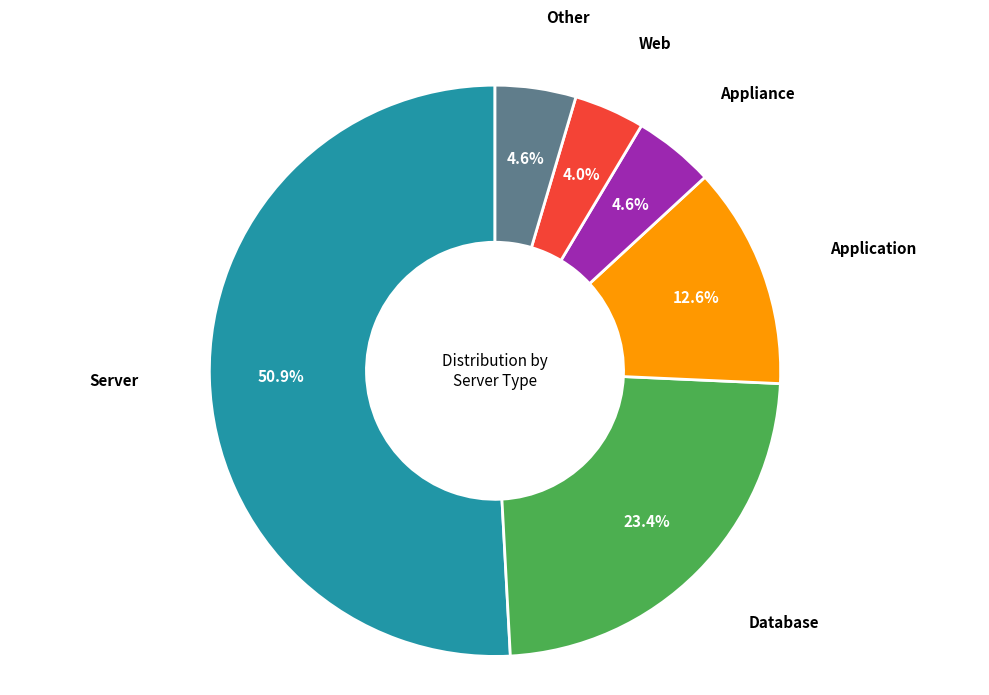

Is there a majority slice in this chart?

Yes